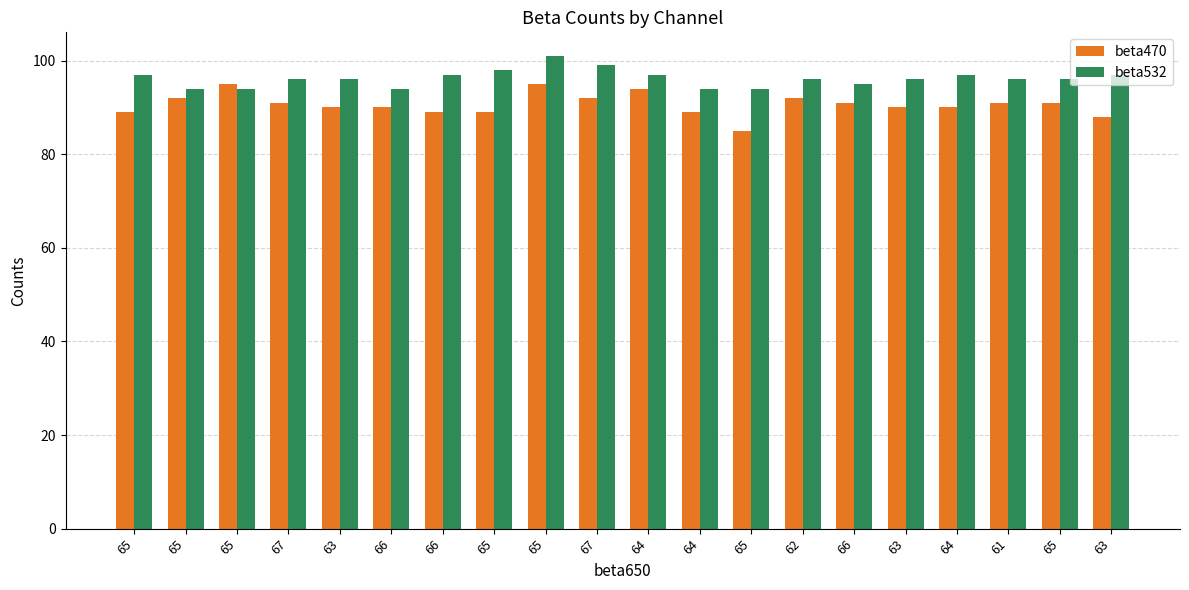

Read the beta532 value at 61.

96